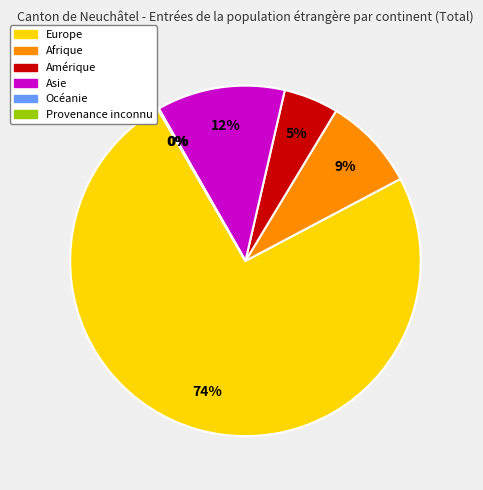

What percentage is the Europe slice, to the nearest percent?

74%